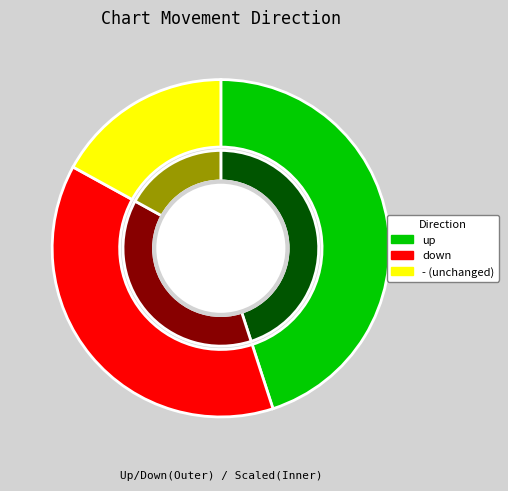

Which category has the smallest portion of the pie?

-